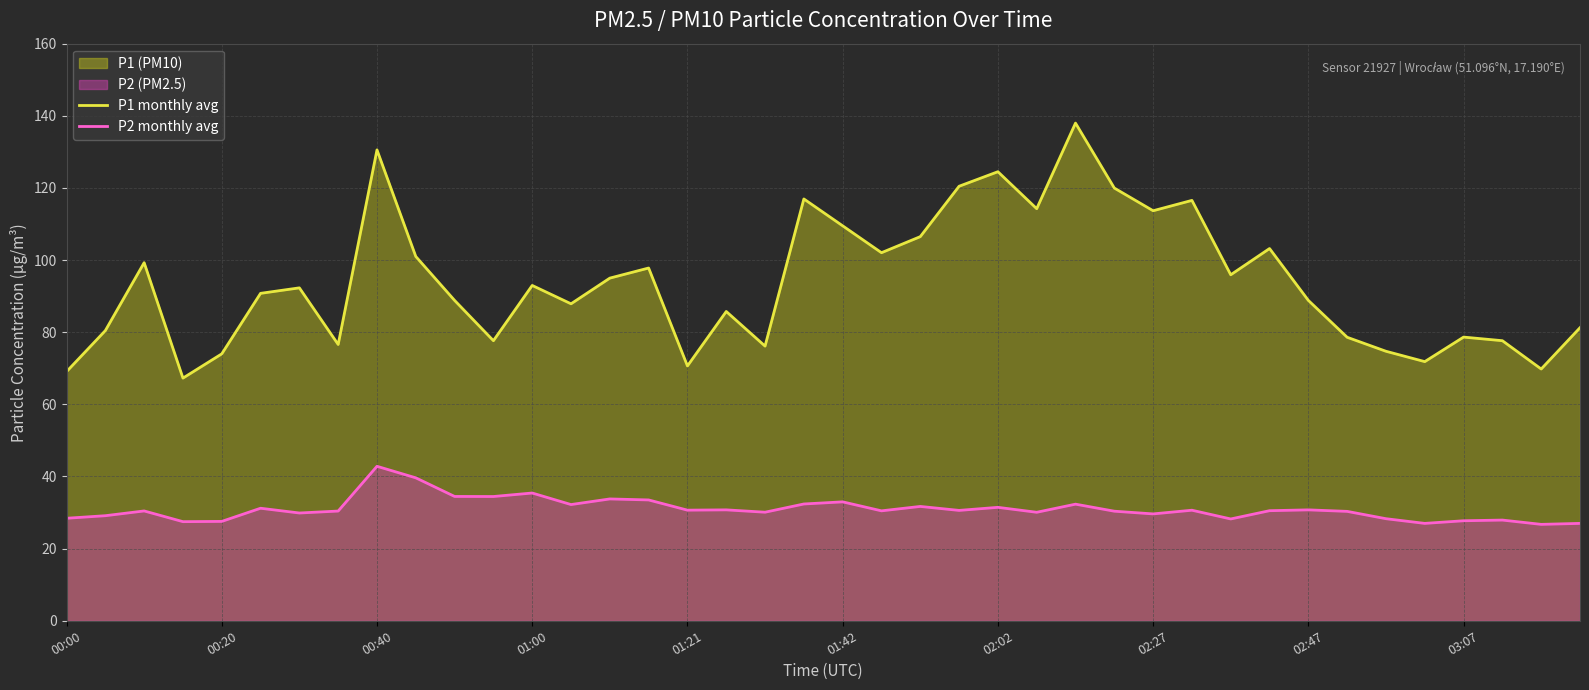

How many data points in P1 monthly avg are less than 92?

20